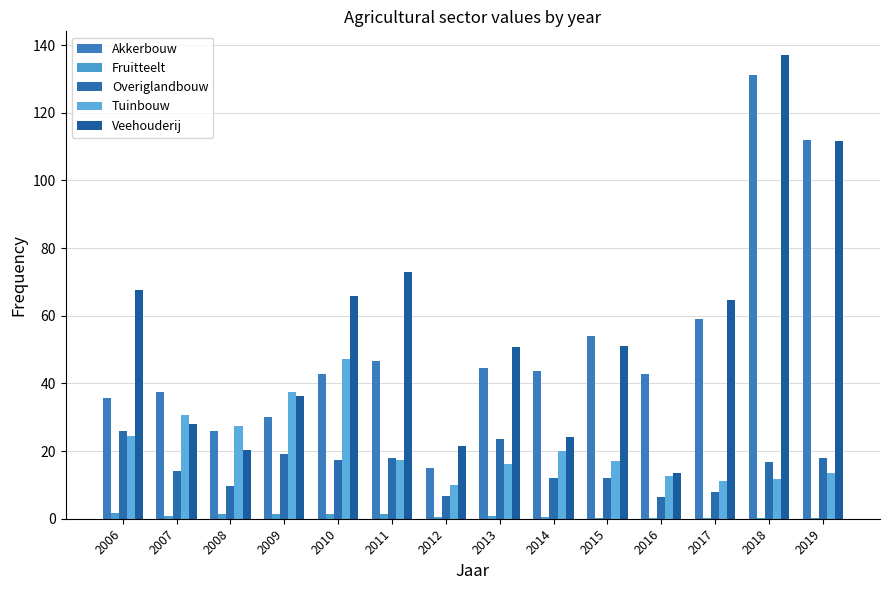

Reading right to left, transcribe all the data shown in this chart.

Akkerbouw: 2019=112.1	2018=131.2	2017=59.1	2016=42.6	2015=54.1	2014=43.6	2013=44.5	2012=15.0	2011=46.5	2010=42.7	2009=30.0	2008=25.8	2007=37.6	2006=35.6
Fruitteelt: 2019=0.2	2018=0.2	2017=0.1	2016=0.2	2015=0.1	2014=0.5	2013=0.8	2012=0.6	2011=1.5	2010=1.4	2009=1.5	2008=1.5	2007=0.7	2006=1.7
Overiglandbouw: 2019=17.8	2018=16.6	2017=7.8	2016=6.6	2015=12.0	2014=12.1	2013=23.5	2012=6.7	2011=17.9	2010=17.3	2009=19.1	2008=9.8	2007=14.2	2006=25.9
Tuinbouw: 2019=13.6	2018=11.7	2017=11.2	2016=12.8	2015=16.9	2014=20.1	2013=16.2	2012=10.1	2011=17.2	2010=47.2	2009=37.4	2008=27.3	2007=30.8	2006=24.5
Veehouderij: 2019=111.6	2018=137.2	2017=64.5	2016=13.4	2015=51.1	2014=24.2	2013=50.6	2012=21.4	2011=73.0	2010=65.8	2009=36.4	2008=20.4	2007=27.9	2006=67.7